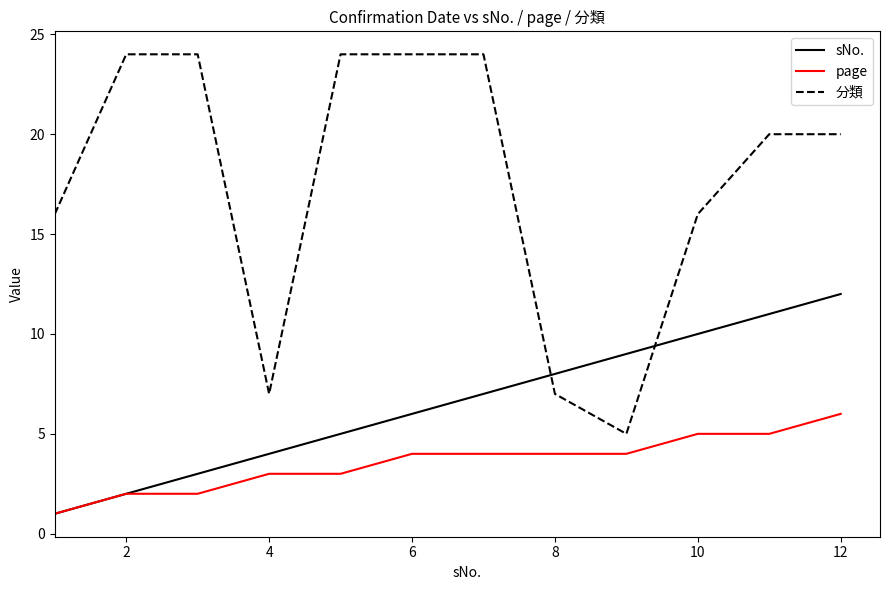

What is the maximum value for sNo.?

12